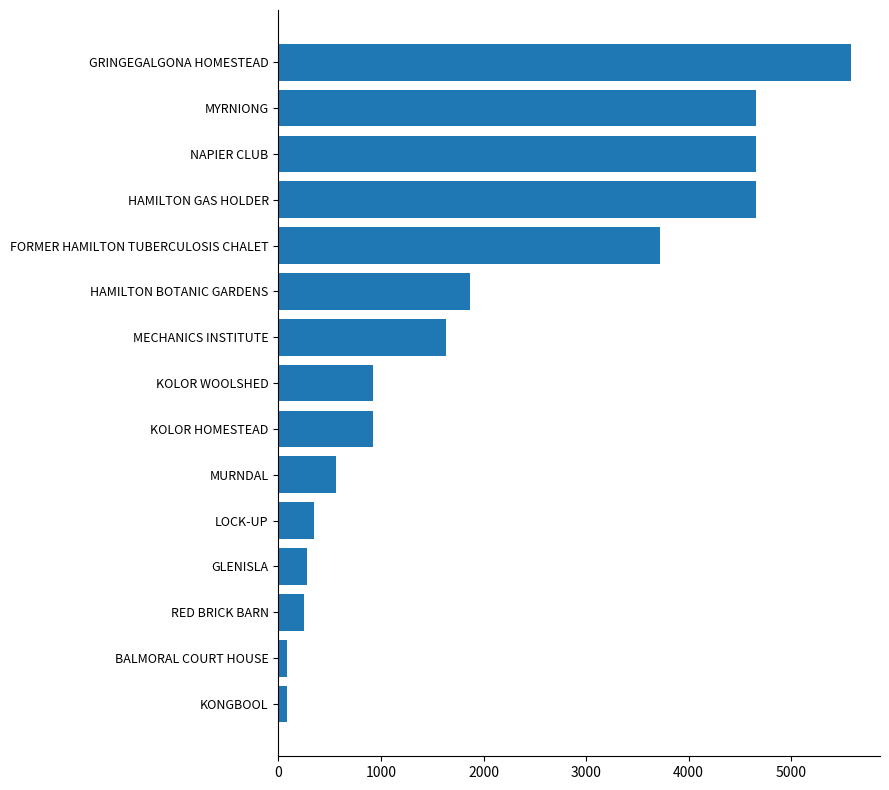

The value at MECHANICS INSTITUTE is 1637. True or false?

True